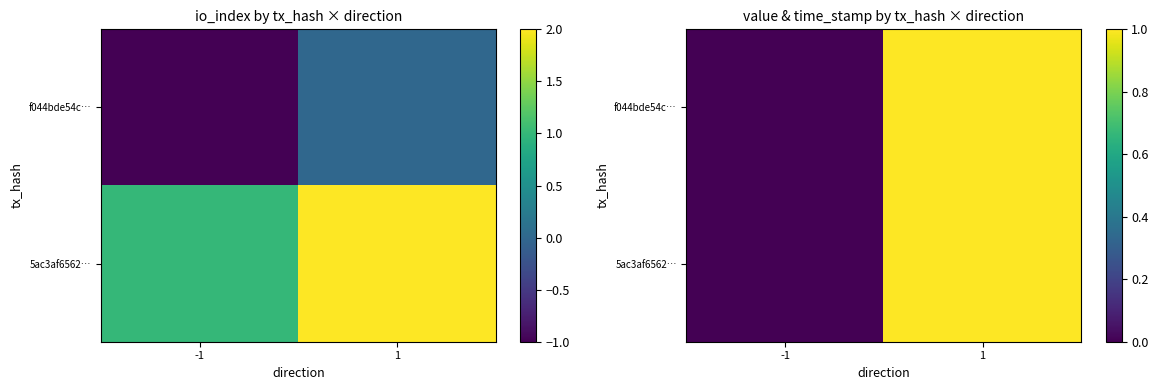

True or false: f044bde54c… has a value of -0.6 at -1.

False